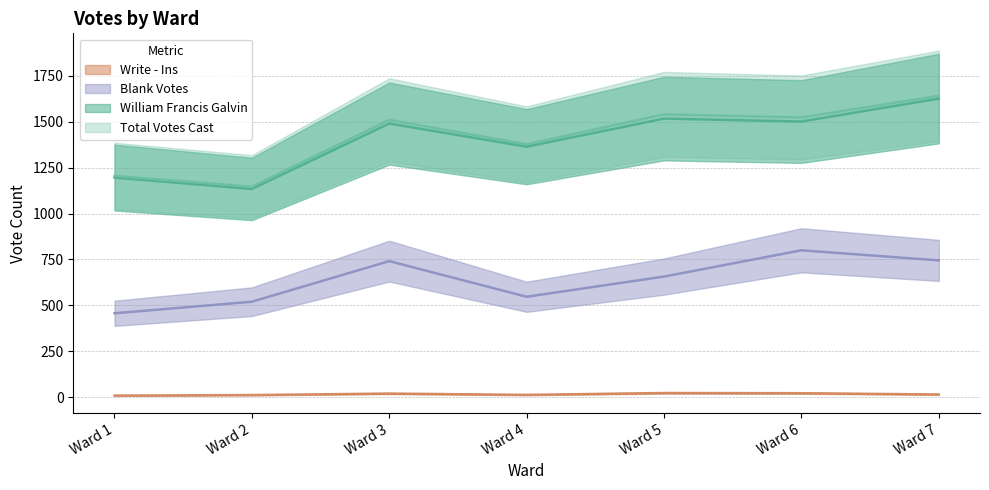

Reading right to left, transcribe all the data shown in this chart.

William Francis Galvin: 1626	1501	1517	1364	1490	1134	1196
Write - Ins: 15	22	23	13	20	12	9
Blank Votes: 745	800	657	547	741	520	457
Total Votes Cast: 1641	1523	1540	1377	1510	1146	1205